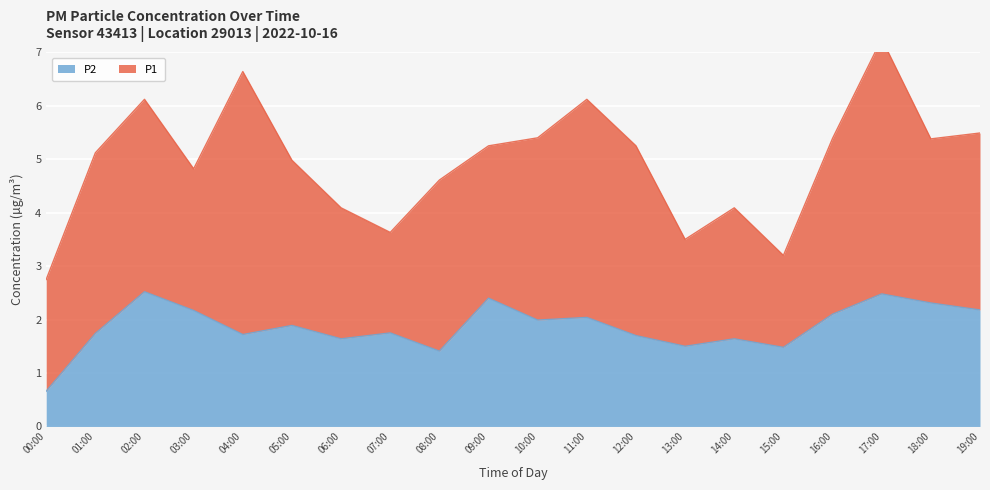

What is the average value?

1.9